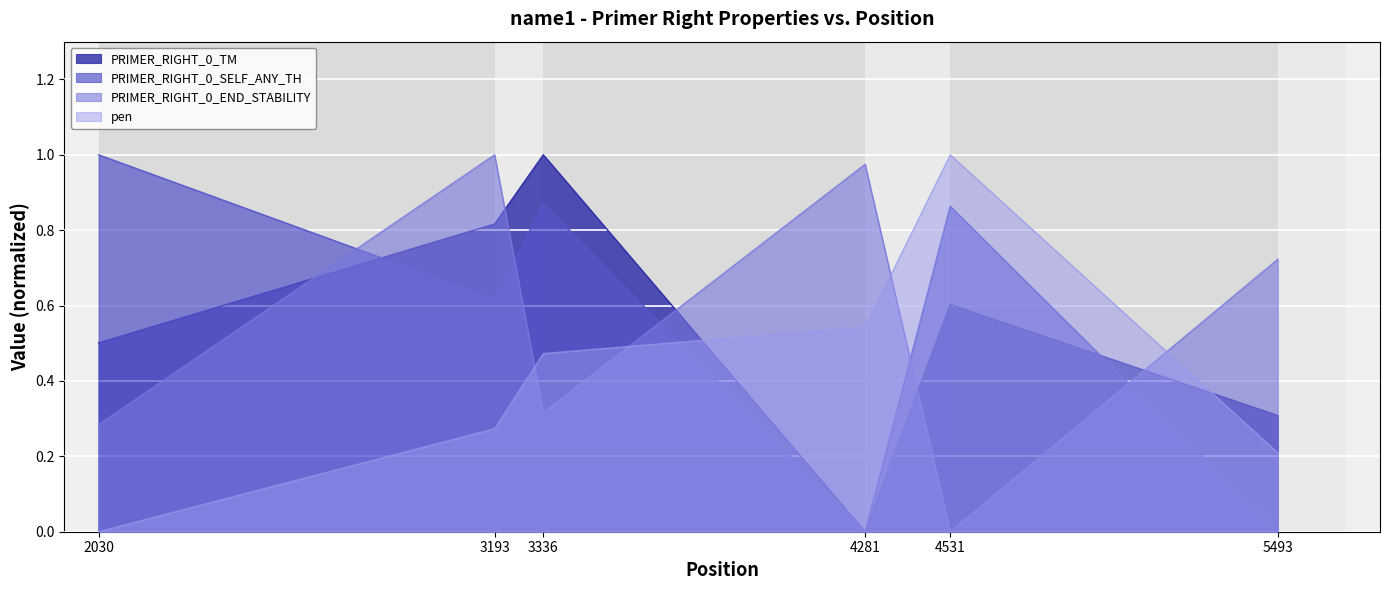

Which series changed the most between 2030 and 3193?

PRIMER_RIGHT_0_END_STABILITY